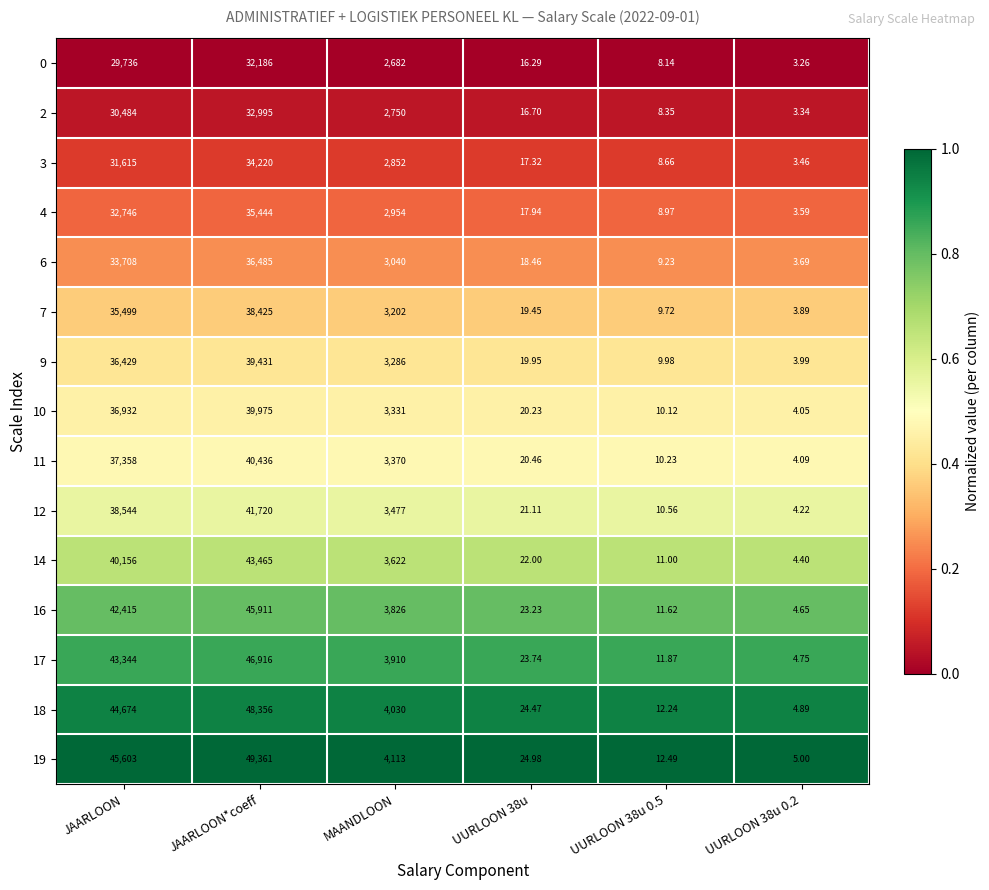

How many data points does each series have?

6